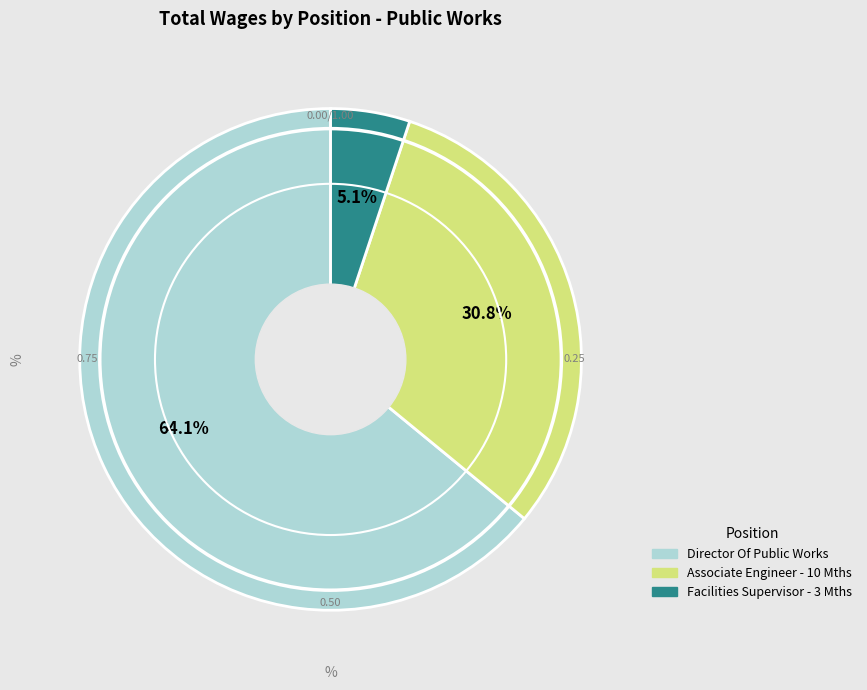

Combined, what portion of the pie is Facilities Supervisor - 3 Mths and Associate Engineer - 10 Mths?

35.9%